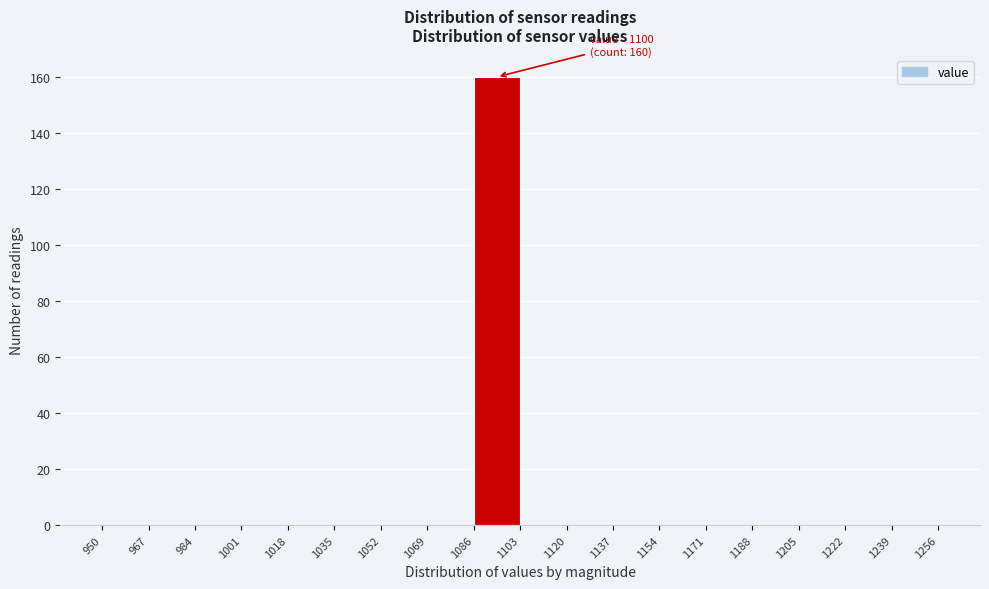

Over which range of the x-axis is the bar tallest?

1086 to 1103